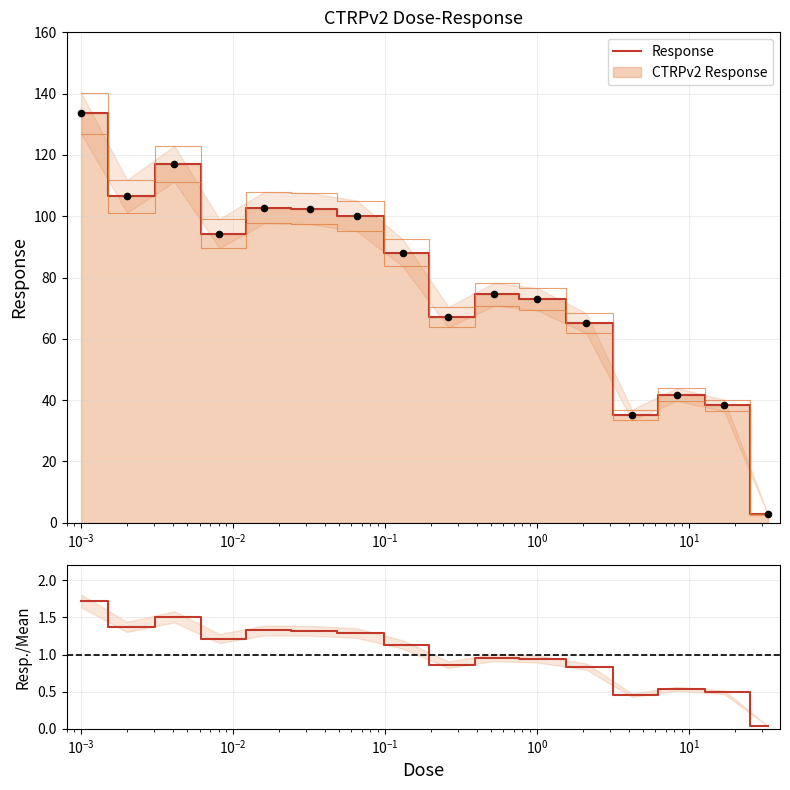

What is the maximum value for Response?

133.6